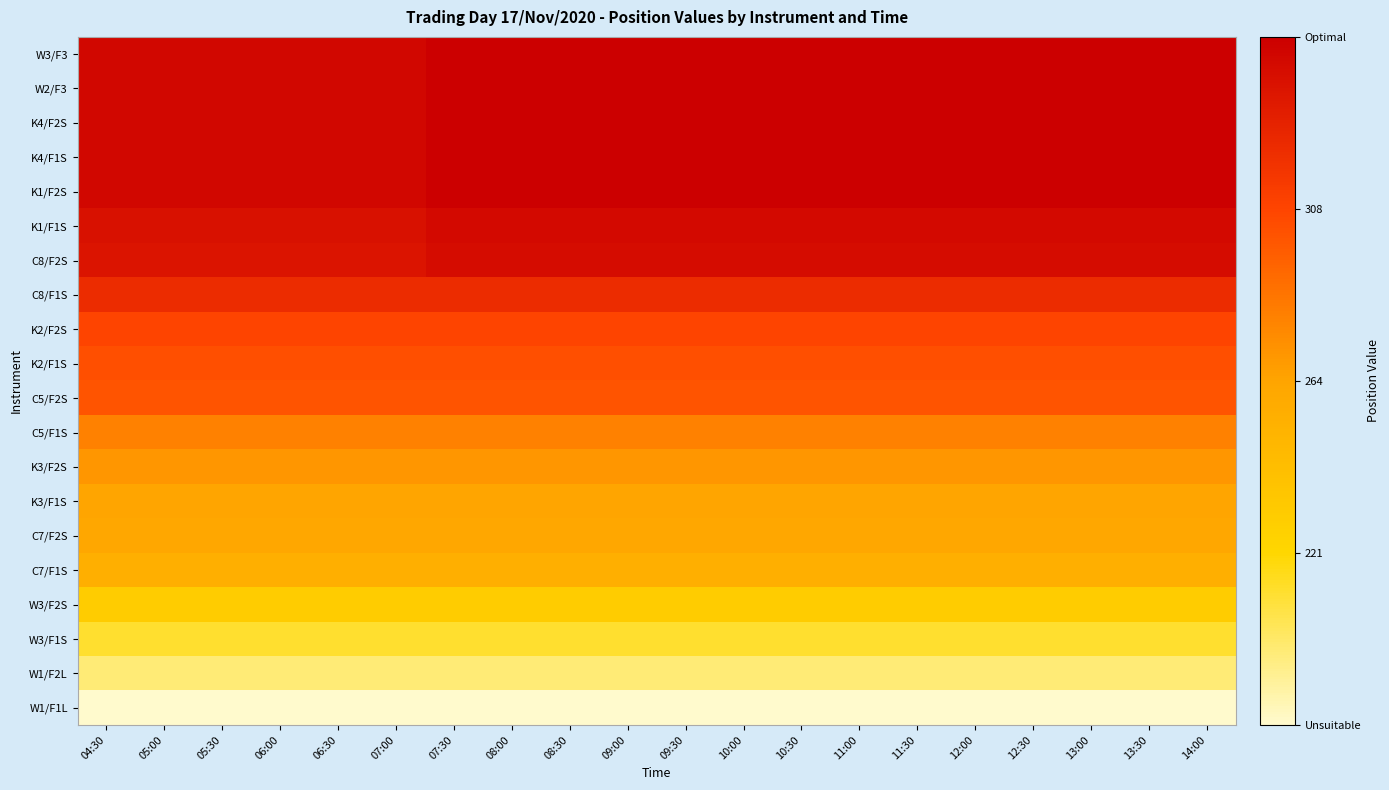

At how many categories does at least one series exceed 253?

20